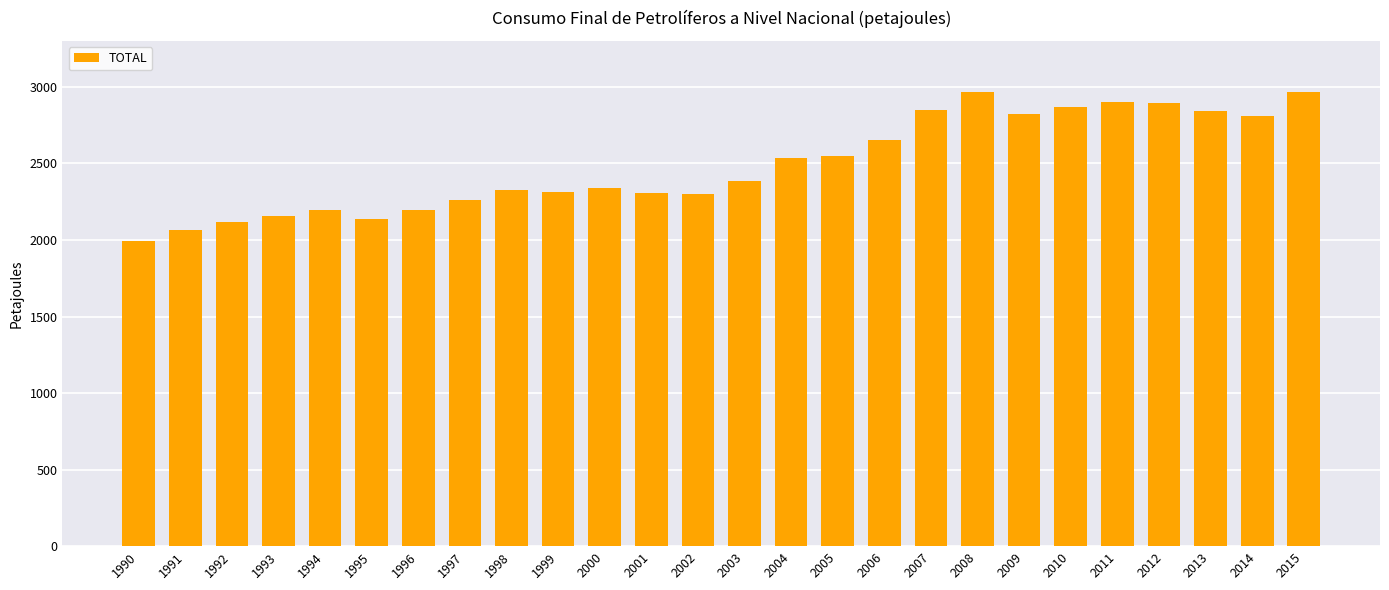

True or false: the data shows 1182.0 at 2015.

False